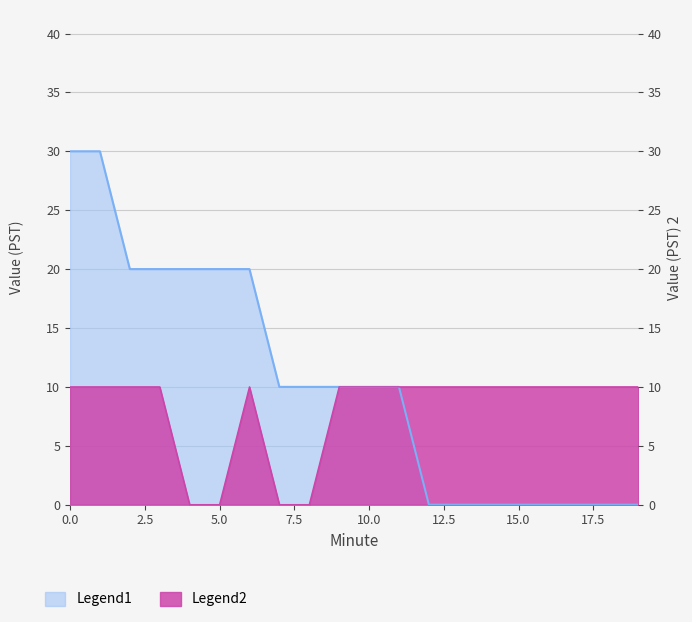

List the labels in order of Legend2 value, largest first.

0, 1, 2, 3, 6, 9, 10, 11, 12, 13, 14, 15, 16, 17, 18, 19, 4, 5, 7, 8